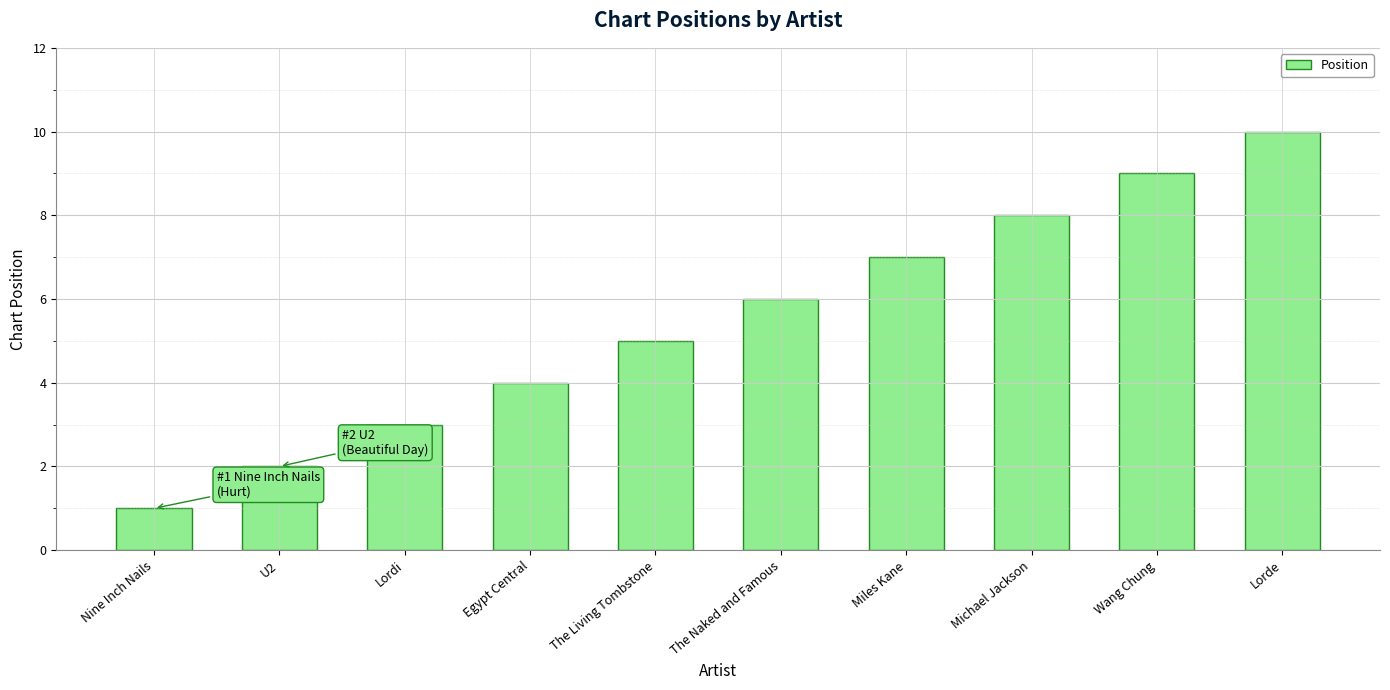

Reading left to right, transcribe all the data shown in this chart.

Nine Inch Nails=1	U2=2	Lordi=3	Egypt Central=4	The Living Tombstone=5	The Naked and Famous=6	Miles Kane=7	Michael Jackson=8	Wang Chung=9	Lorde=10